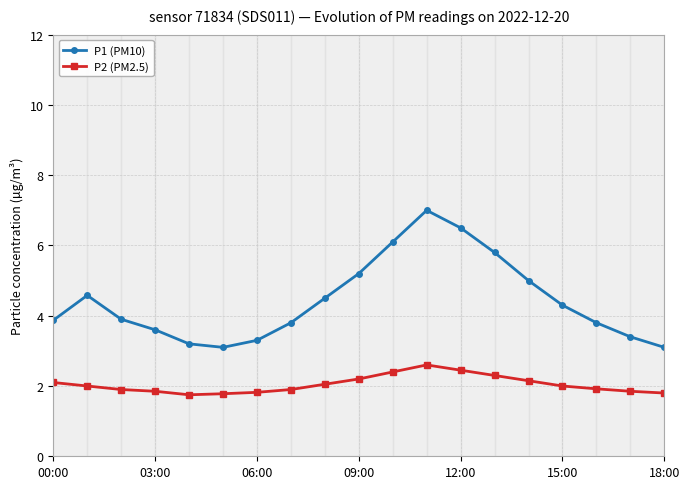

List the series in order of their peak value, lowest first.

P2 (PM2.5), P1 (PM10)